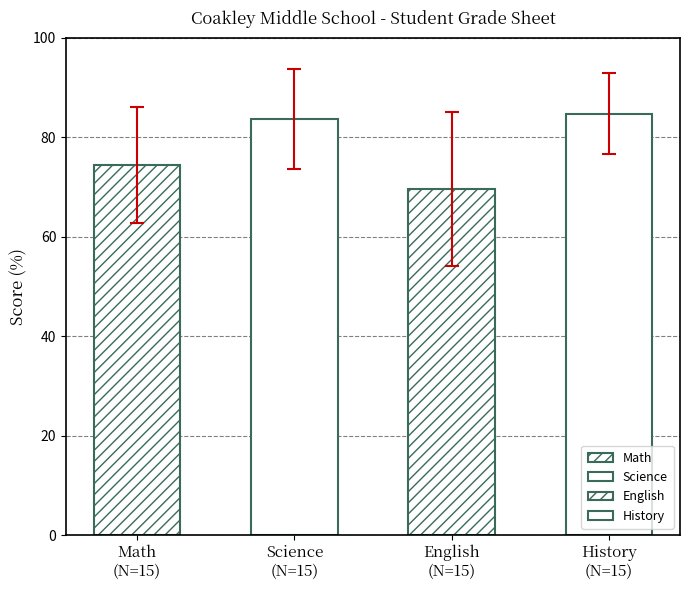

Which series has the largest range (max minus min)?

English